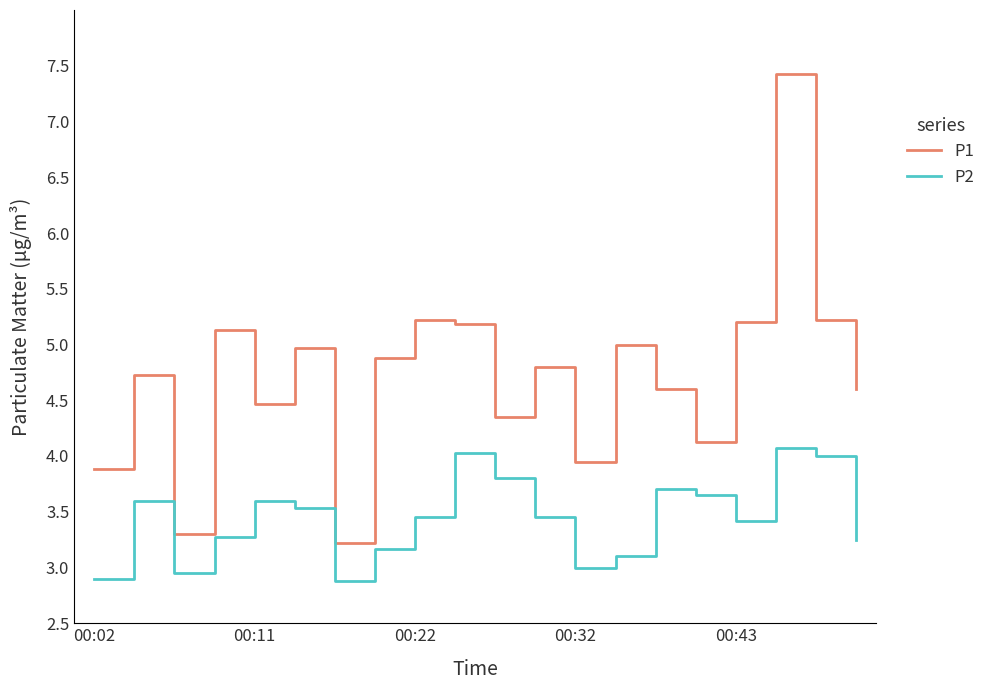

Rank the series by their average value, from lowest to highest.

P2, P1